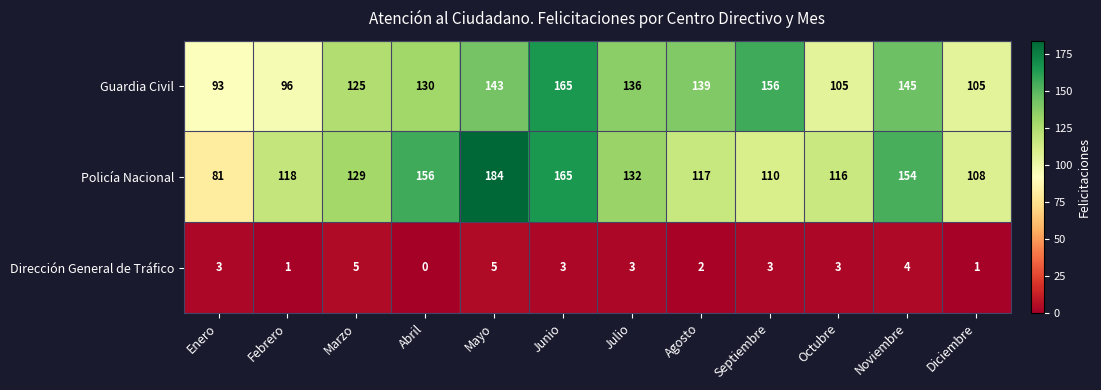

What is the approximate value of Dirección General de Tráfico at Mayo?

5